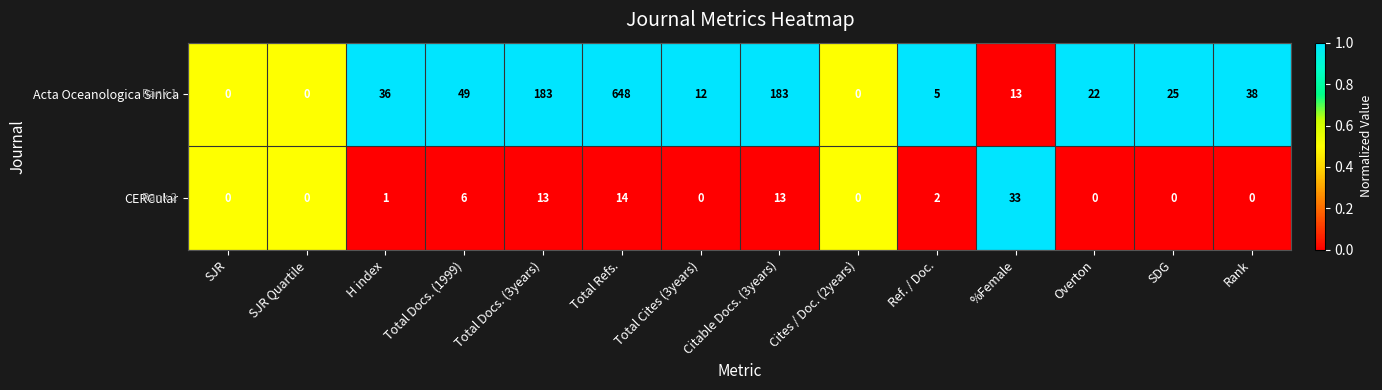

The CERCular series shows 0 at Overton. True or false?

True